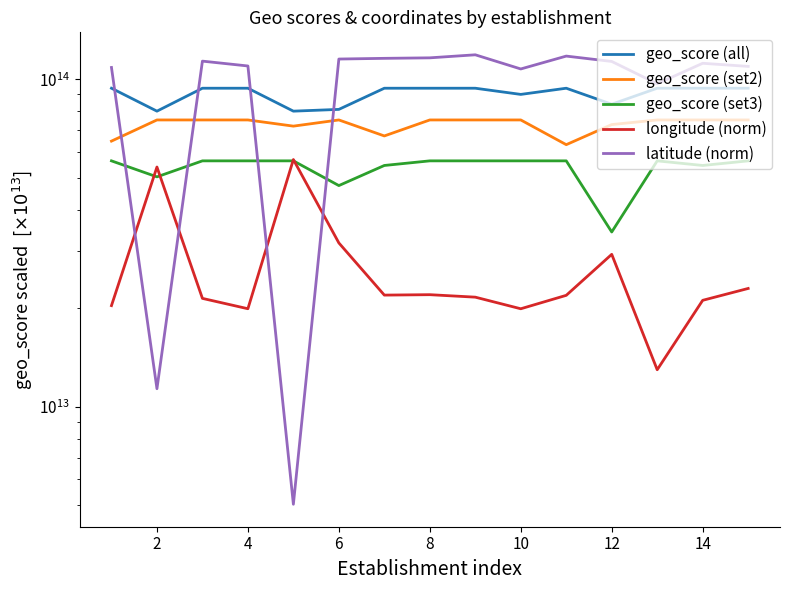

What is the maximum value for geo_score (set2)?

75200000000000.0